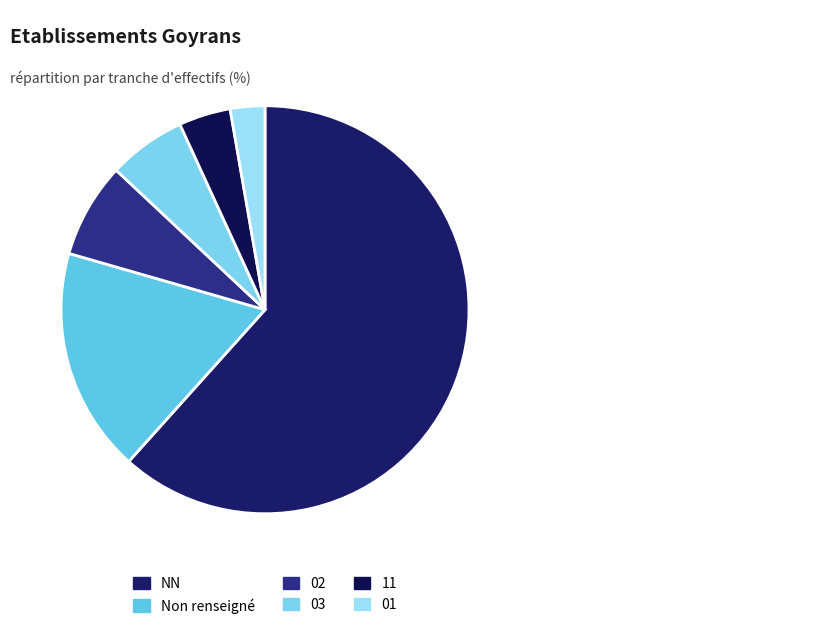

How many segments does this pie chart have?

6